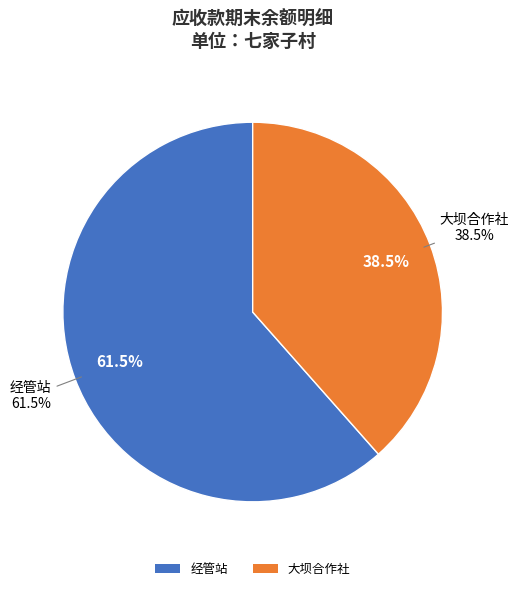

What is the largest slice in the pie chart?

经管站